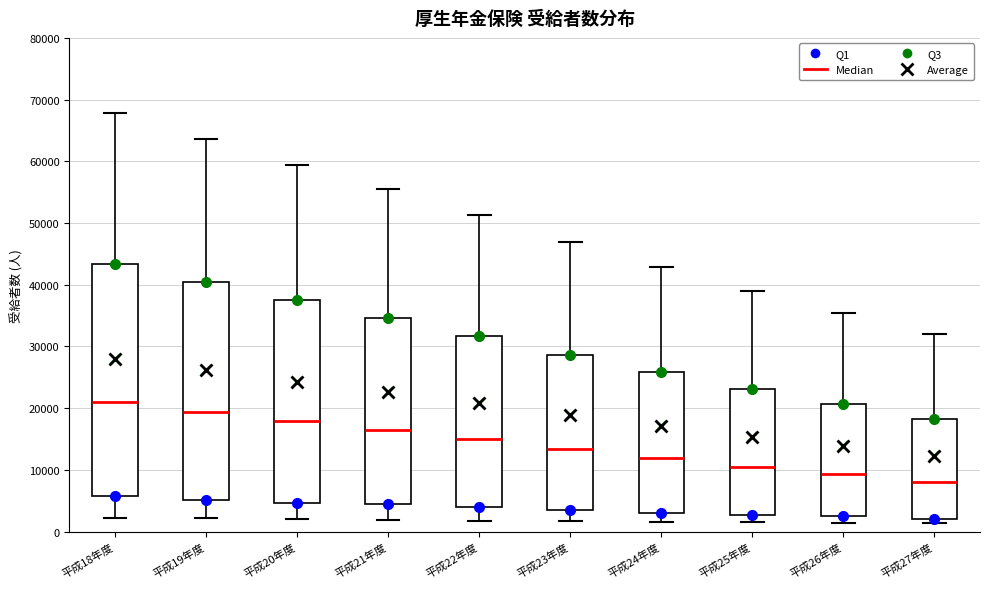

Which box has the lowest median line?

平成27年度